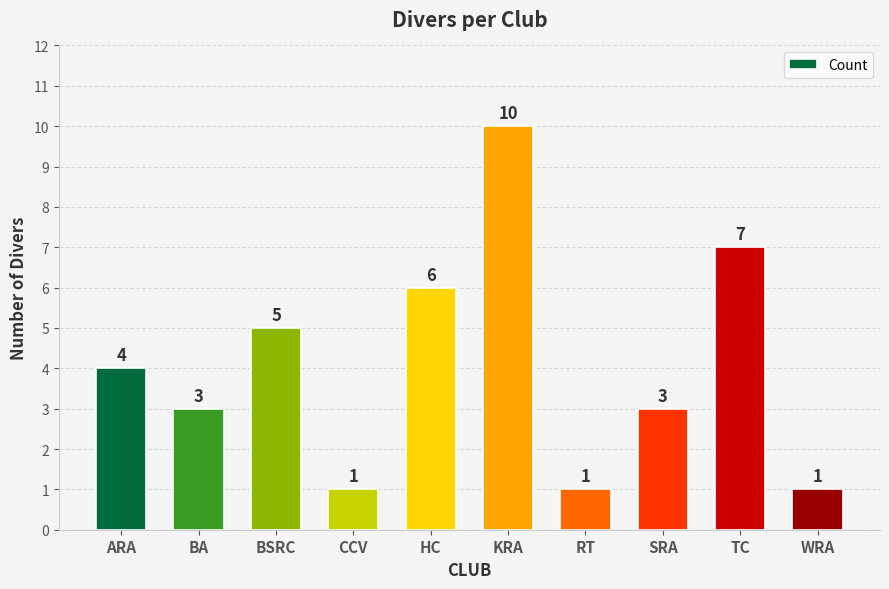

Approximately how many times larger is the value at WRA compared to CCV?

1.0